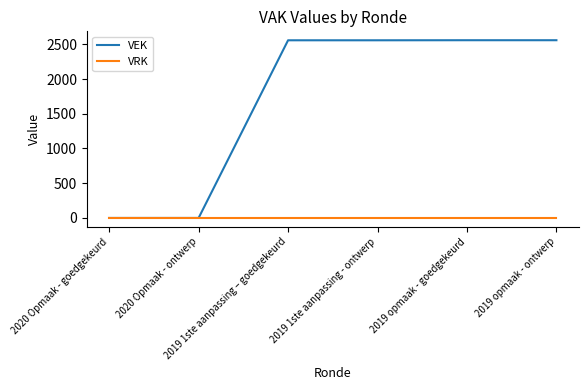

How many lines are shown in the chart?

2